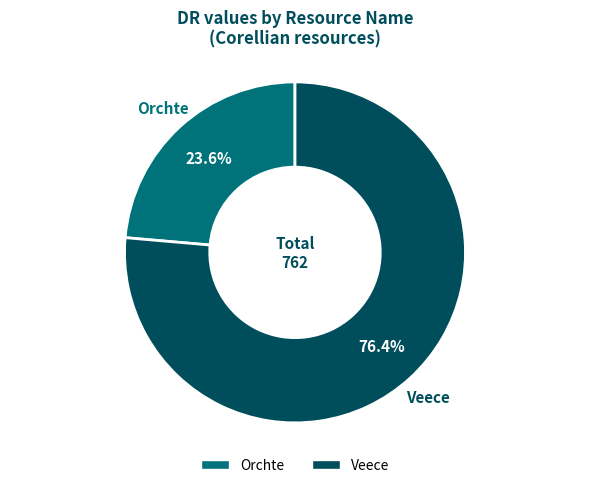

To the nearest percent, what is the combined percentage of Orchte and Veece?

100%